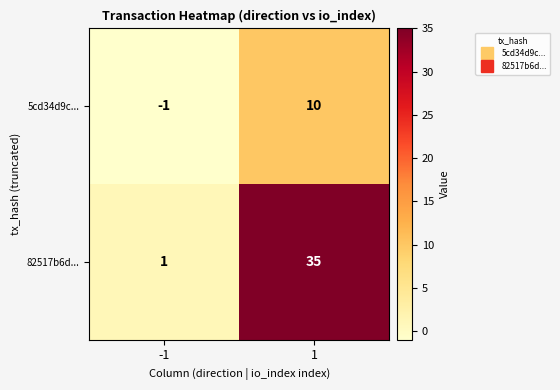

Which series has the largest range (max minus min)?

82517b6d...